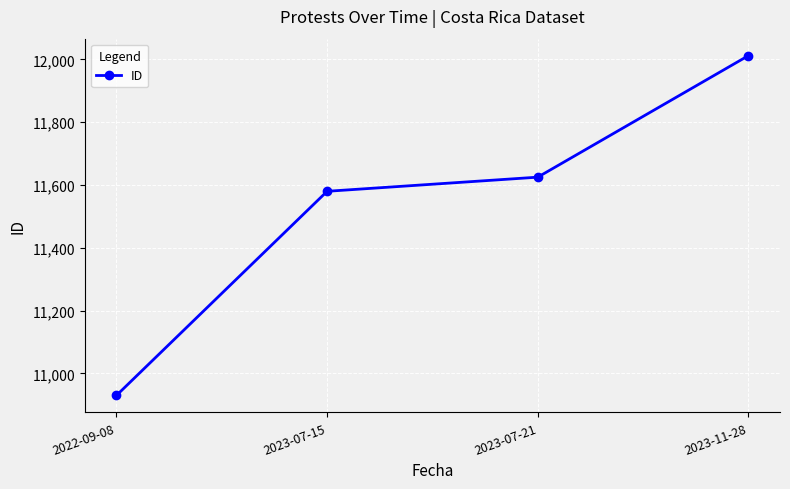

Reading left to right, extract all data points from this chart.

10930	11580	11625	12012